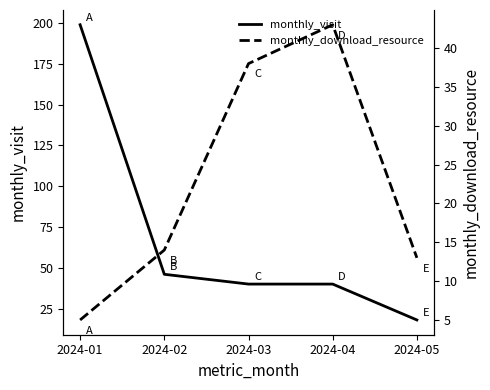

What is the value of the monthly_download_resource point at the 4th from the left?

43